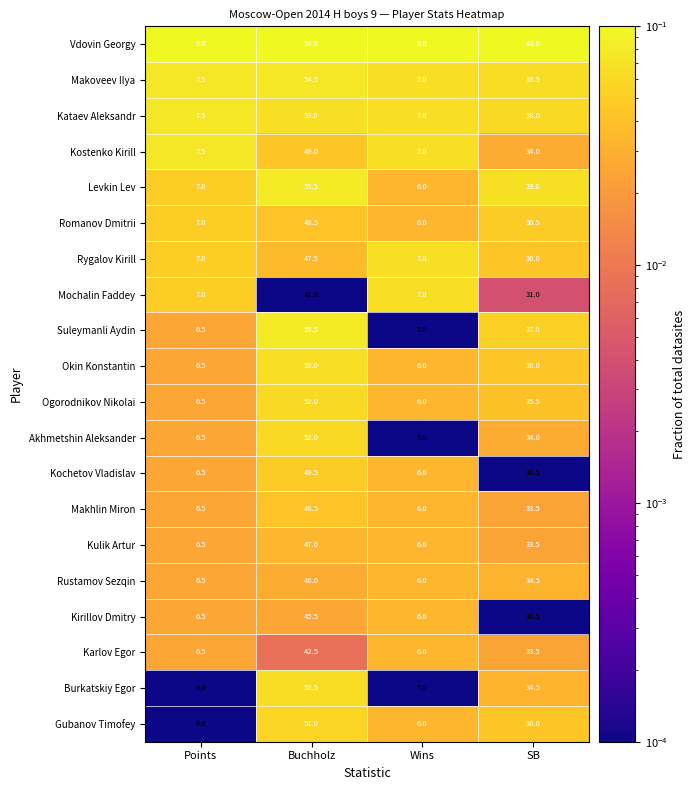

What is the total value across all series at Points?

135.5